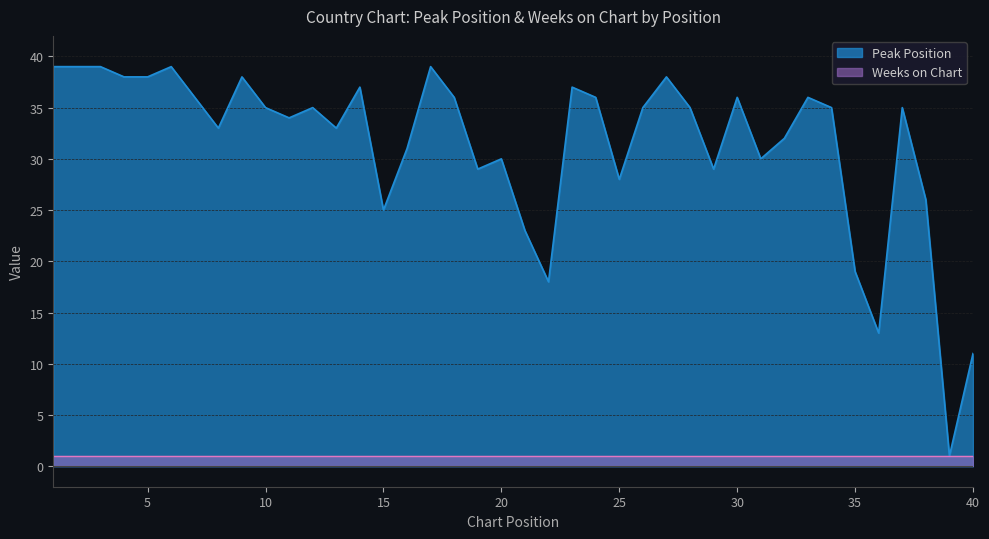

The Peak Position series shows 46 at 25. True or false?

False